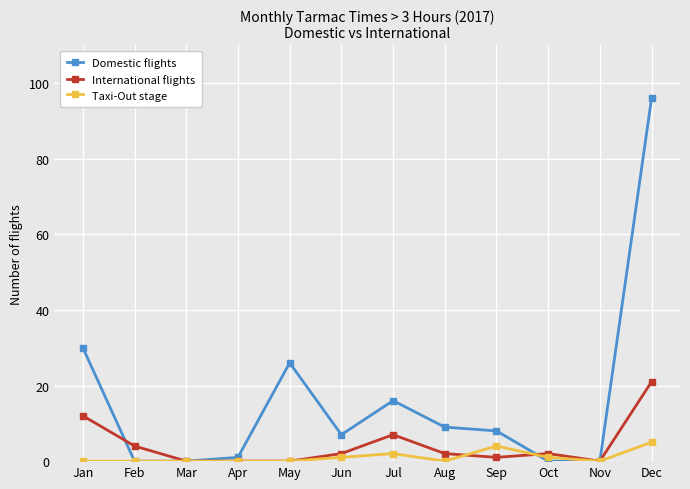

At which category is the sum across all series the highest?

Dec